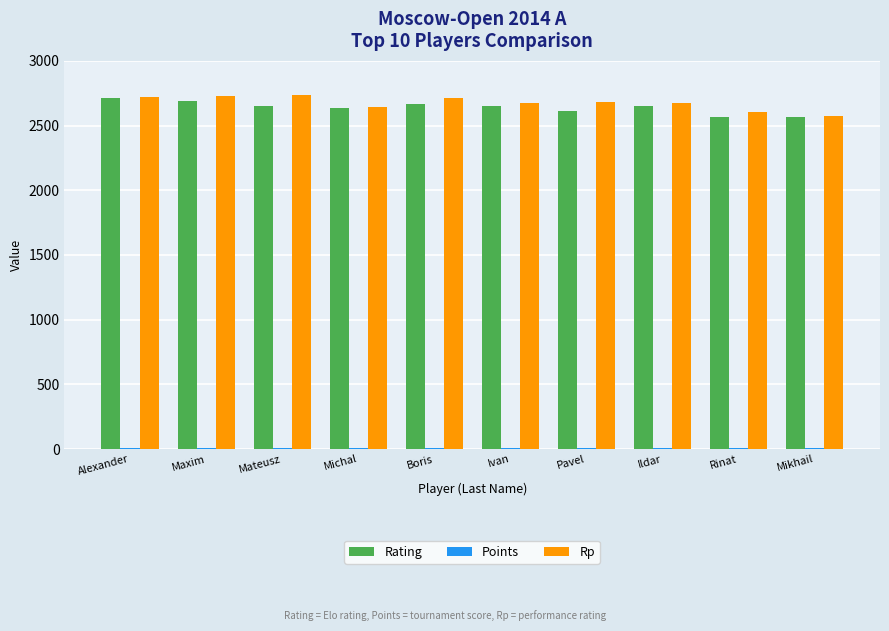

Is it true that Rp equals 667.0 at Rinat?

False